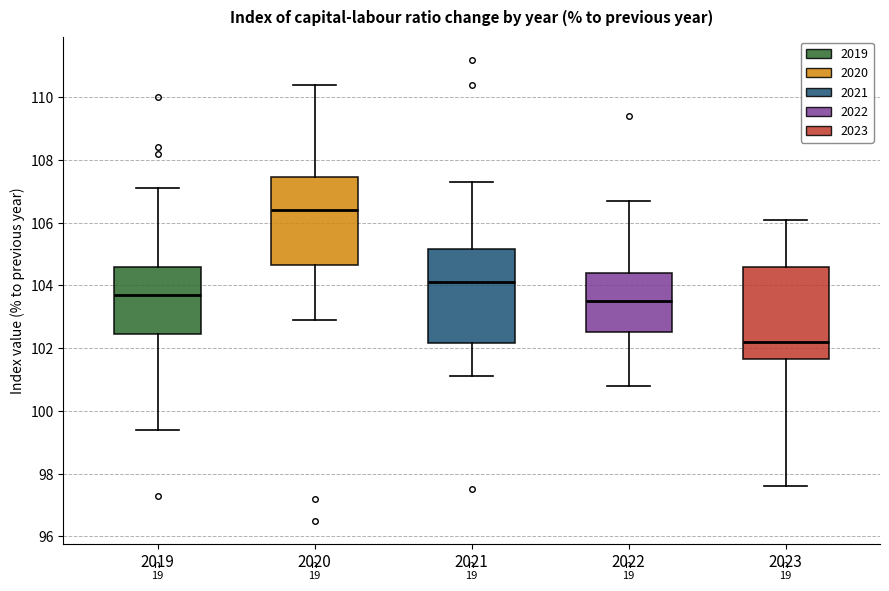

Where is the lower edge of the box at x = 2020 on the y-axis? The values are not printed on the chart, so give them approximately, as read against the axis.

104.6